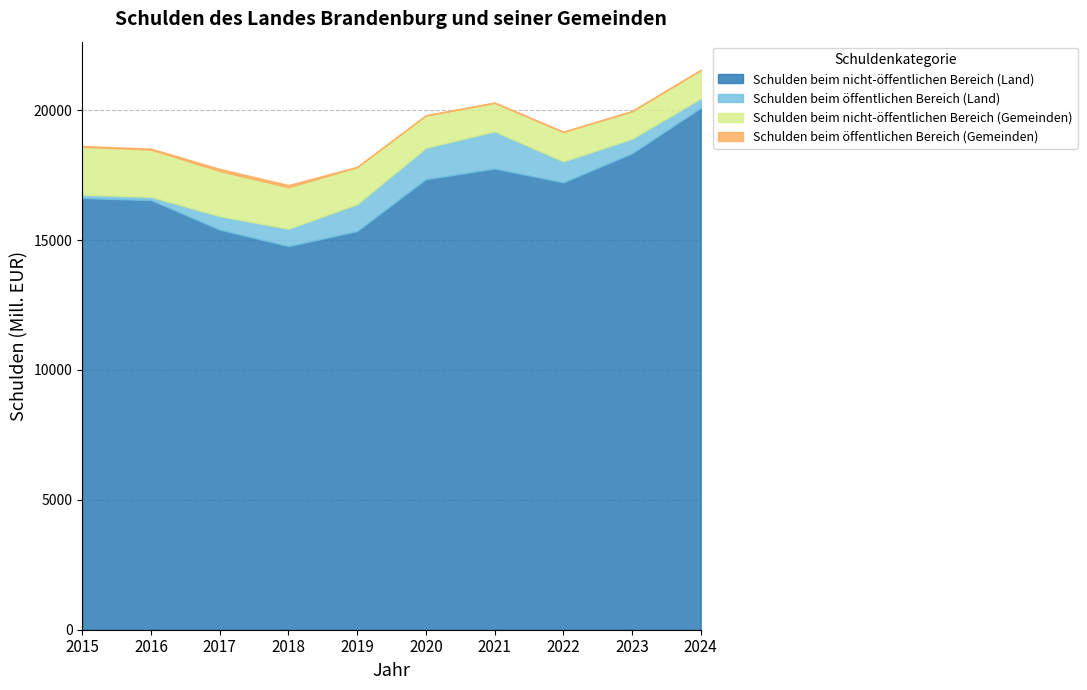

Is it true that Schulden beim öffentlichen Bereich (Gemeinden) equals 16.0 at 2020?

True